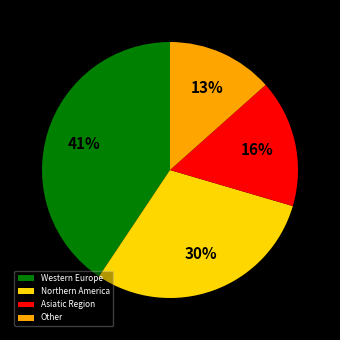

How many slices are in this pie chart?

4